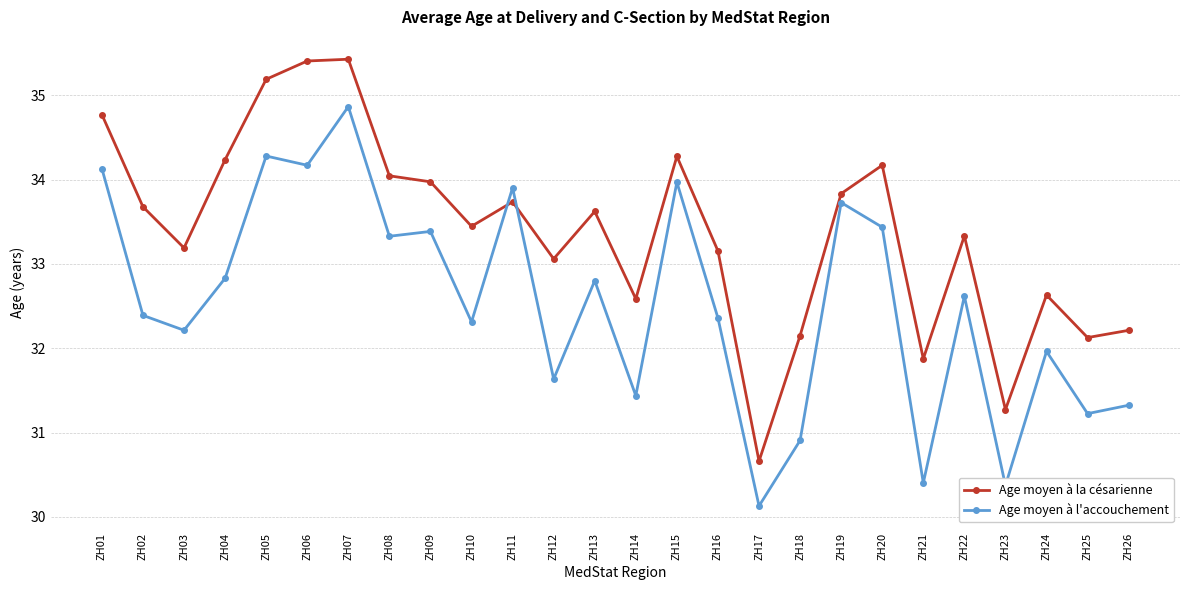

Rank the series by their average value, from highest to lowest.

Age moyen à la césarienne, Age moyen à l'accouchement